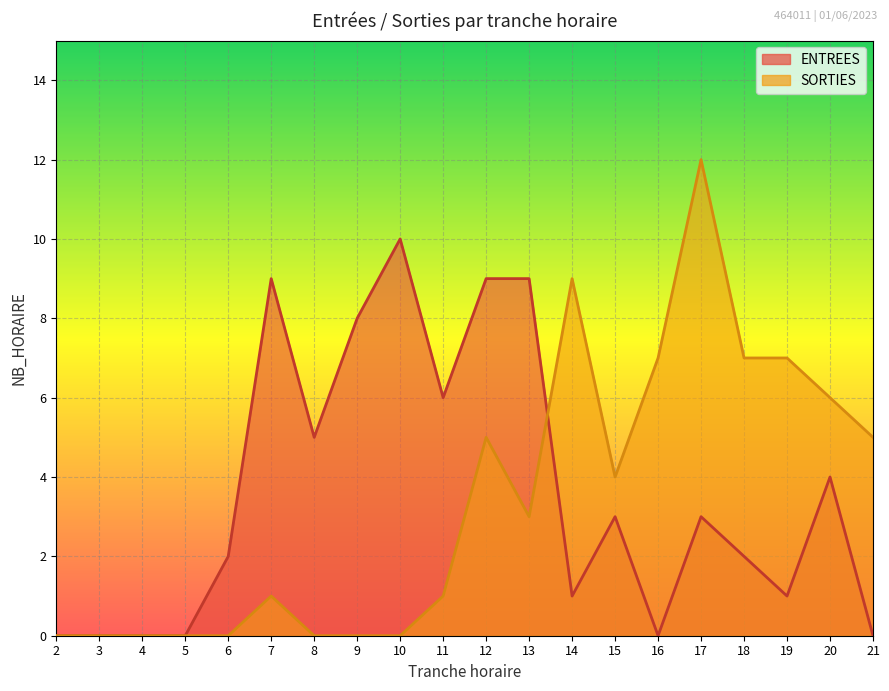

At 8, list the series in order from smallest to largest.

SORTIES, ENTREES